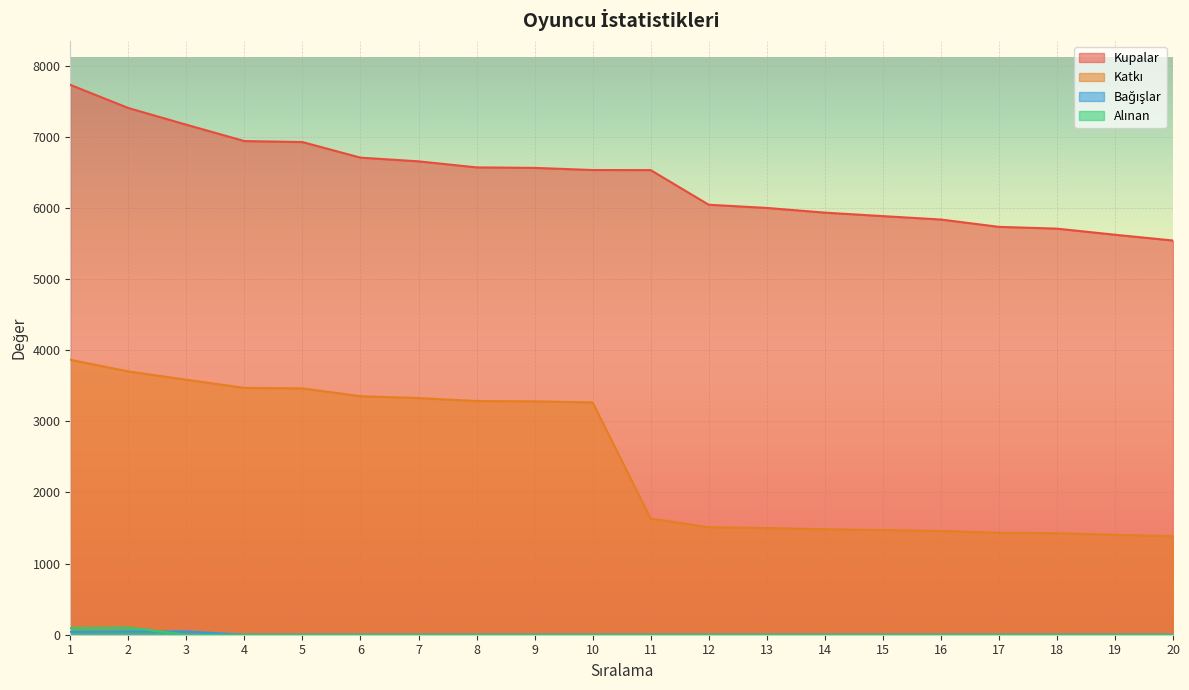

How many distinct data groups are displayed?

4